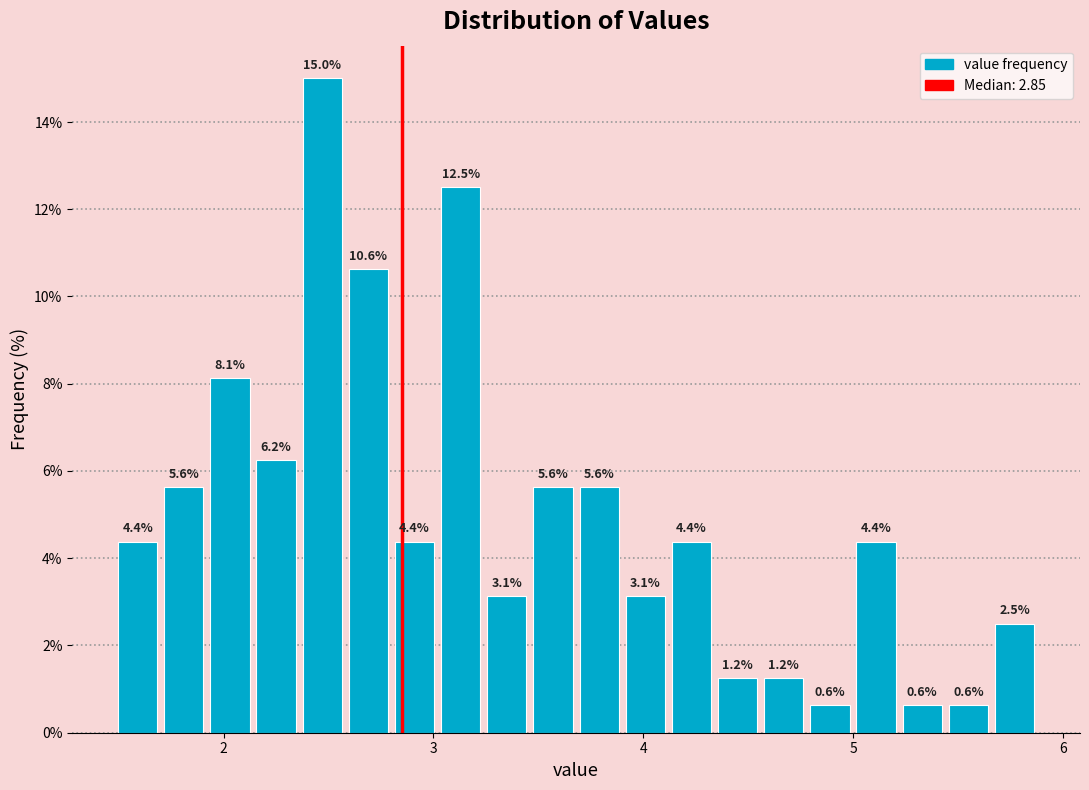

Read against the x-axis, roughly where is the centre of the tallest bar?

2.5